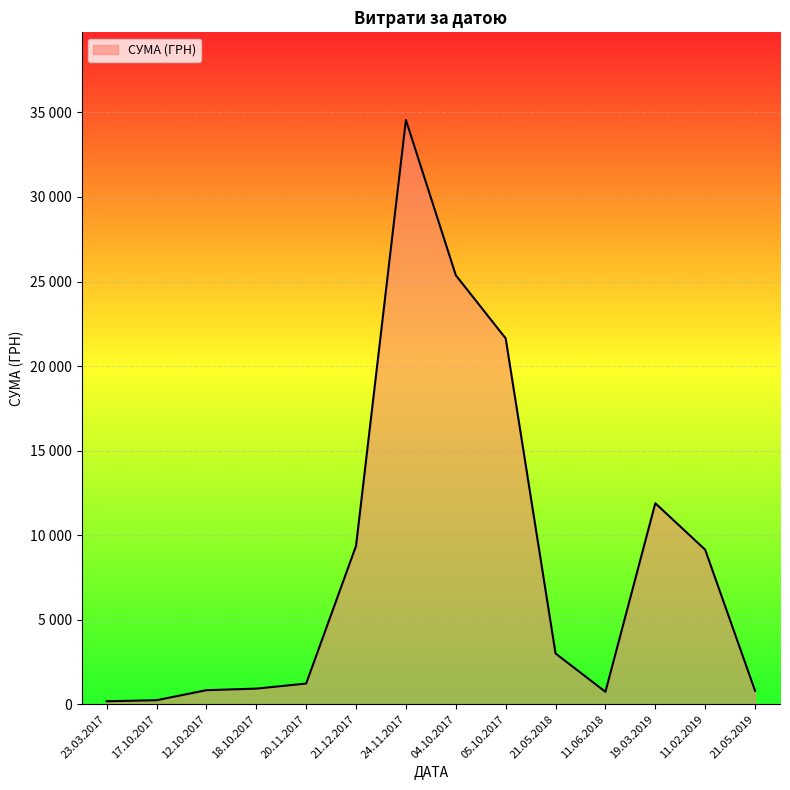

The chart shows a value of 2356.7 at 11.02.2019. True or false?

False